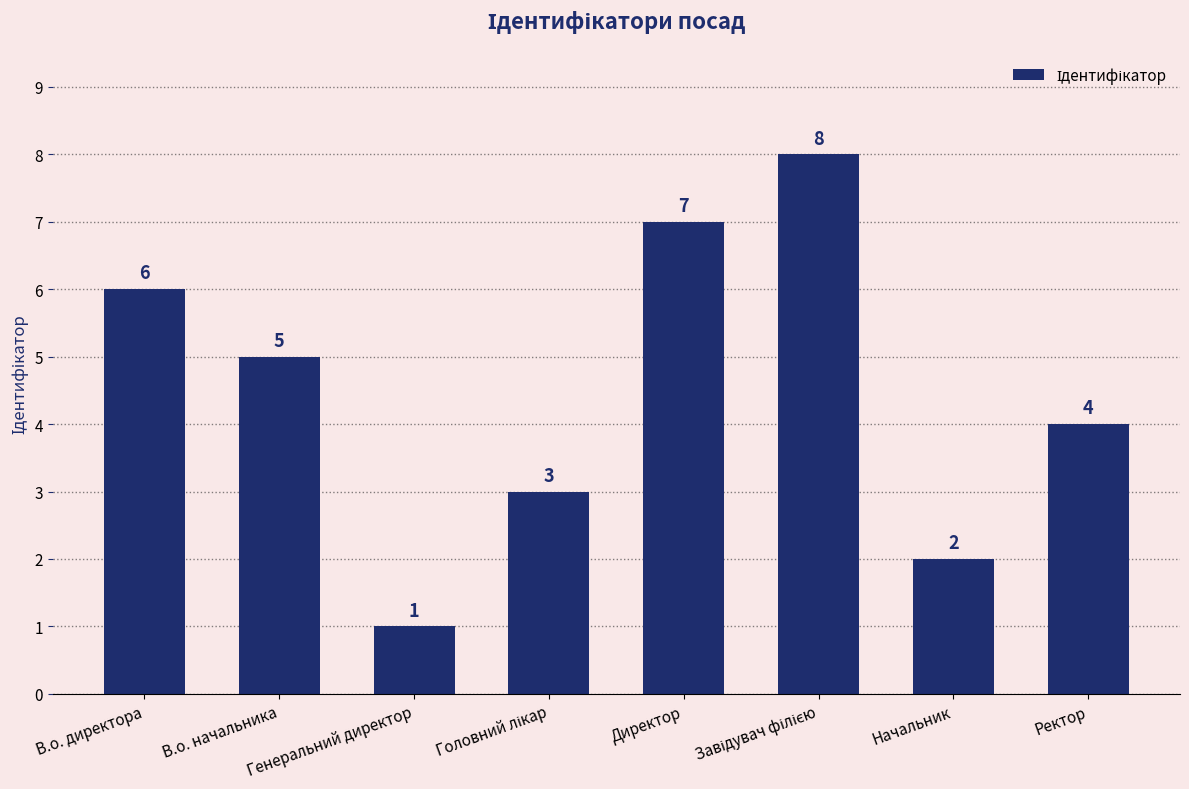

Reading left to right, list all the values displayed in this chart.

6	5	1	3	7	8	2	4